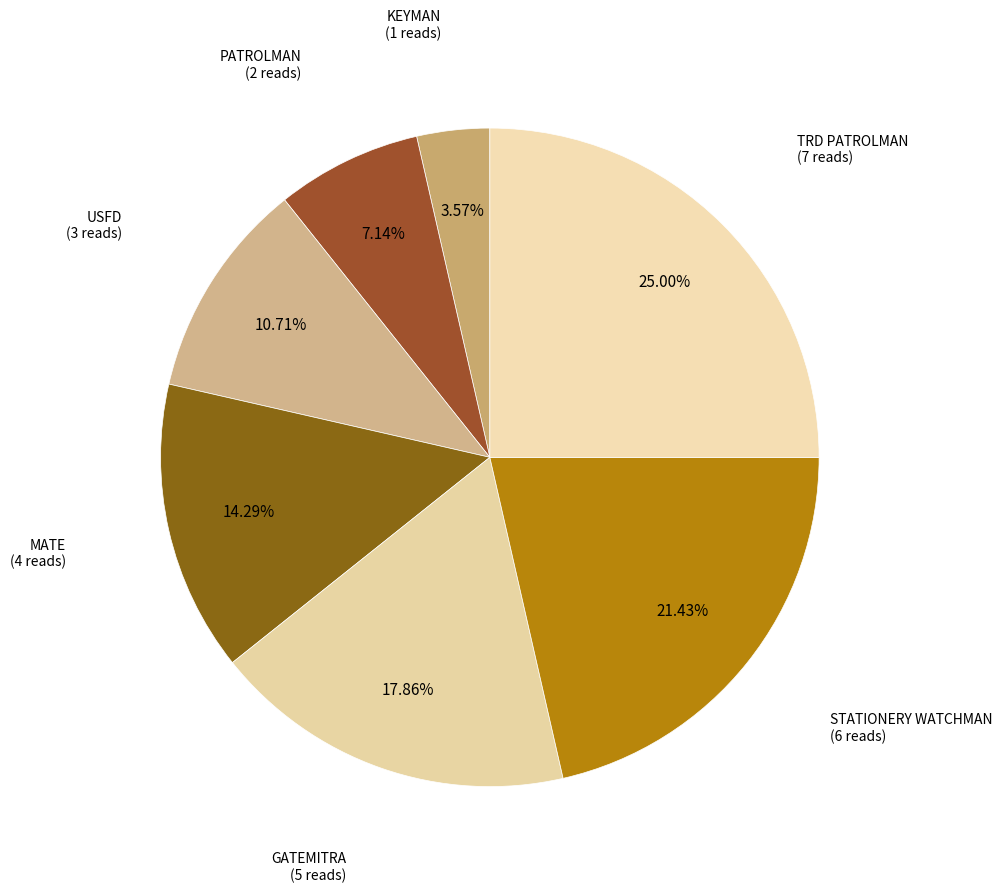

Does STATIONERY WATCHMAN represent more than half of the total?

No